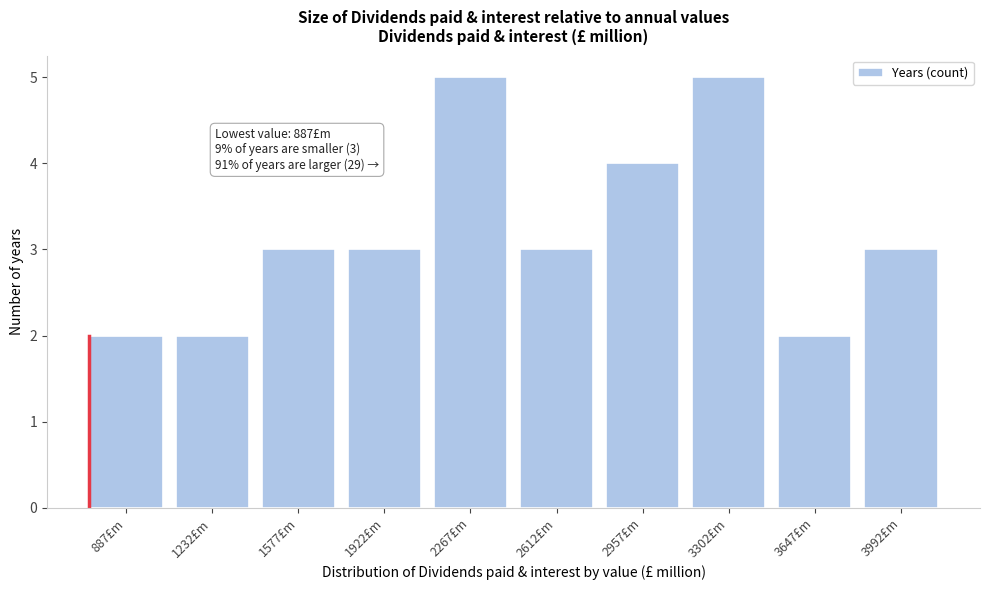

Reading left to right, what are all the values shown in this chart?

887£m=2	1232£m=2	1577£m=3	1922£m=3	2267£m=5	2612£m=3	2957£m=4	3302£m=5	3647£m=2	3992£m=3